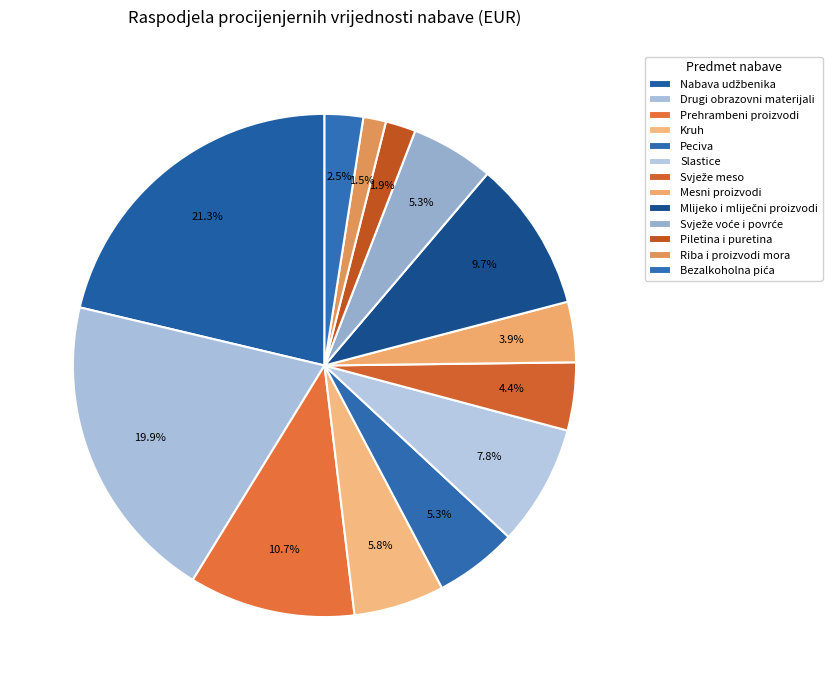

Is there any slice that represents more than half of the pie?

No